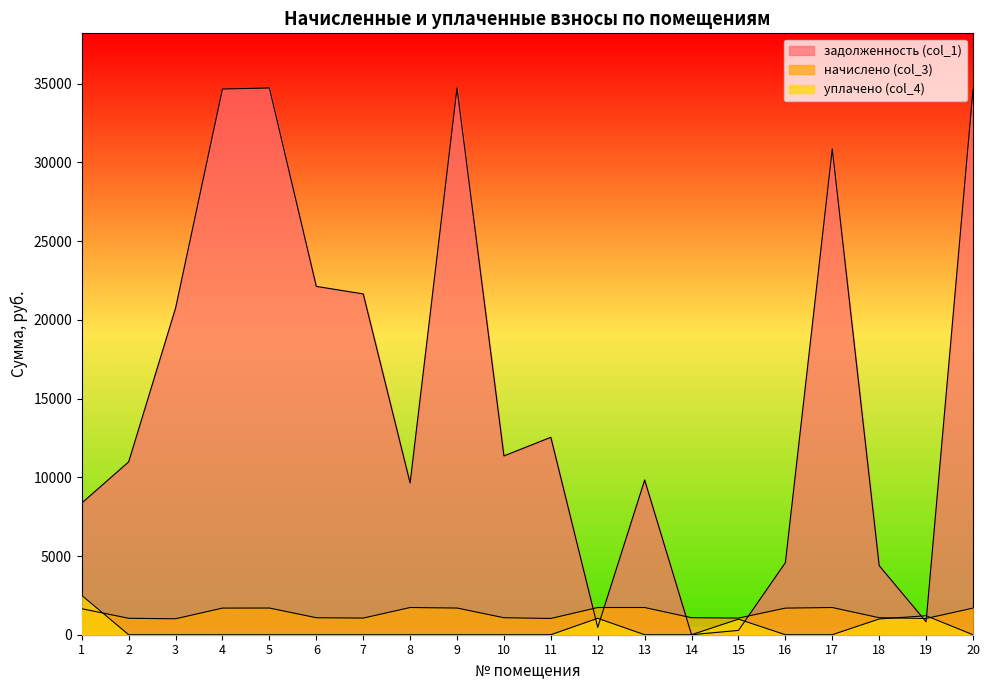

Rank the categories by уплачено (col_4) value from lowest to highest.

2, 3, 4, 5, 6, 7, 8, 9, 10, 11, 13, 14, 16, 17, 20, 15, 18, 12, 19, 1